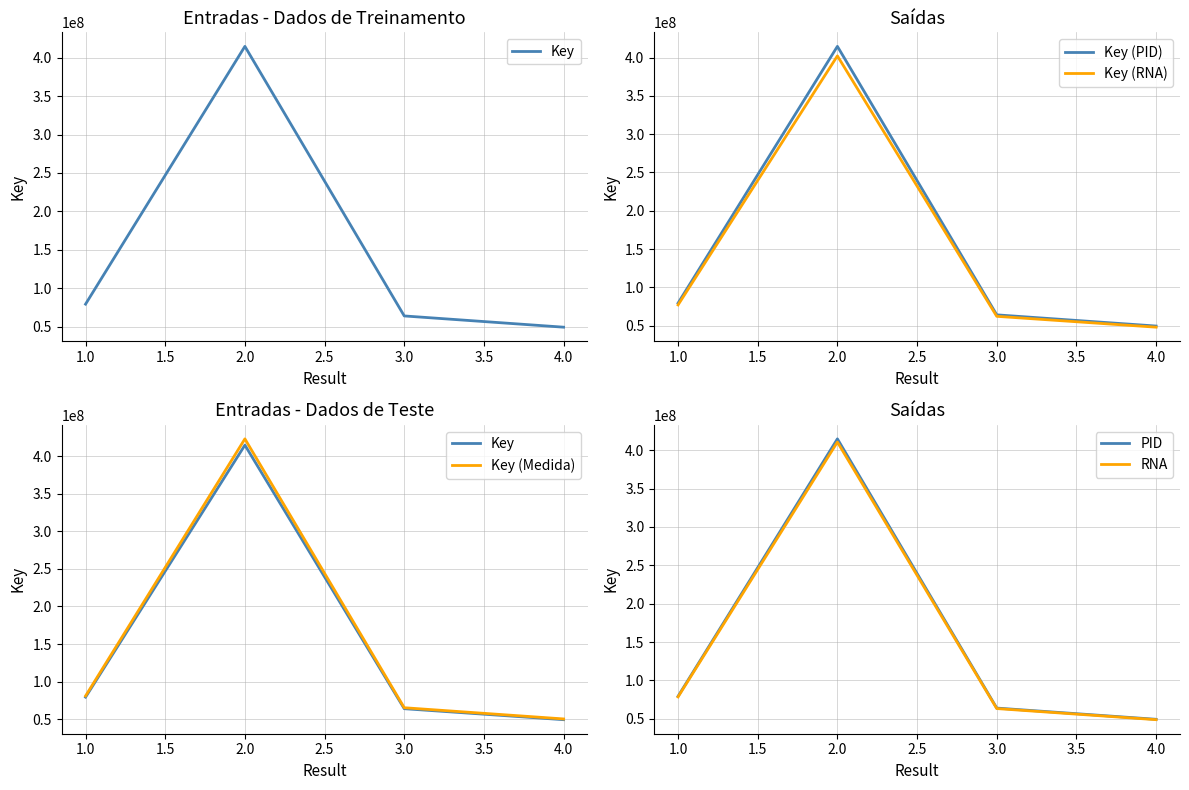

What is the sum of all Key (PID) values?

607489429.0